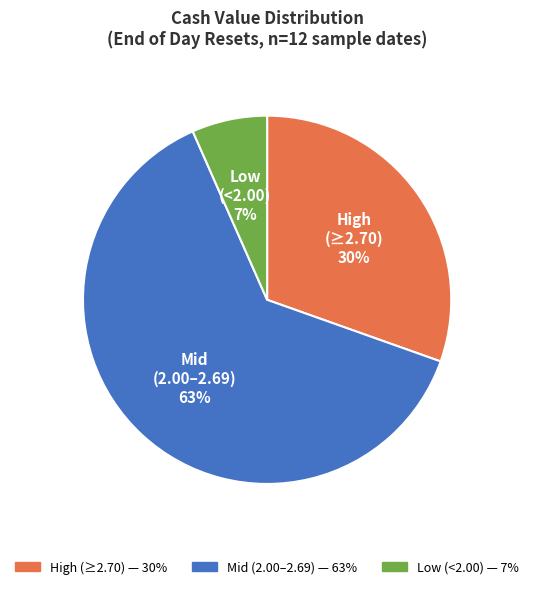

Does any single category account for the majority?

Yes